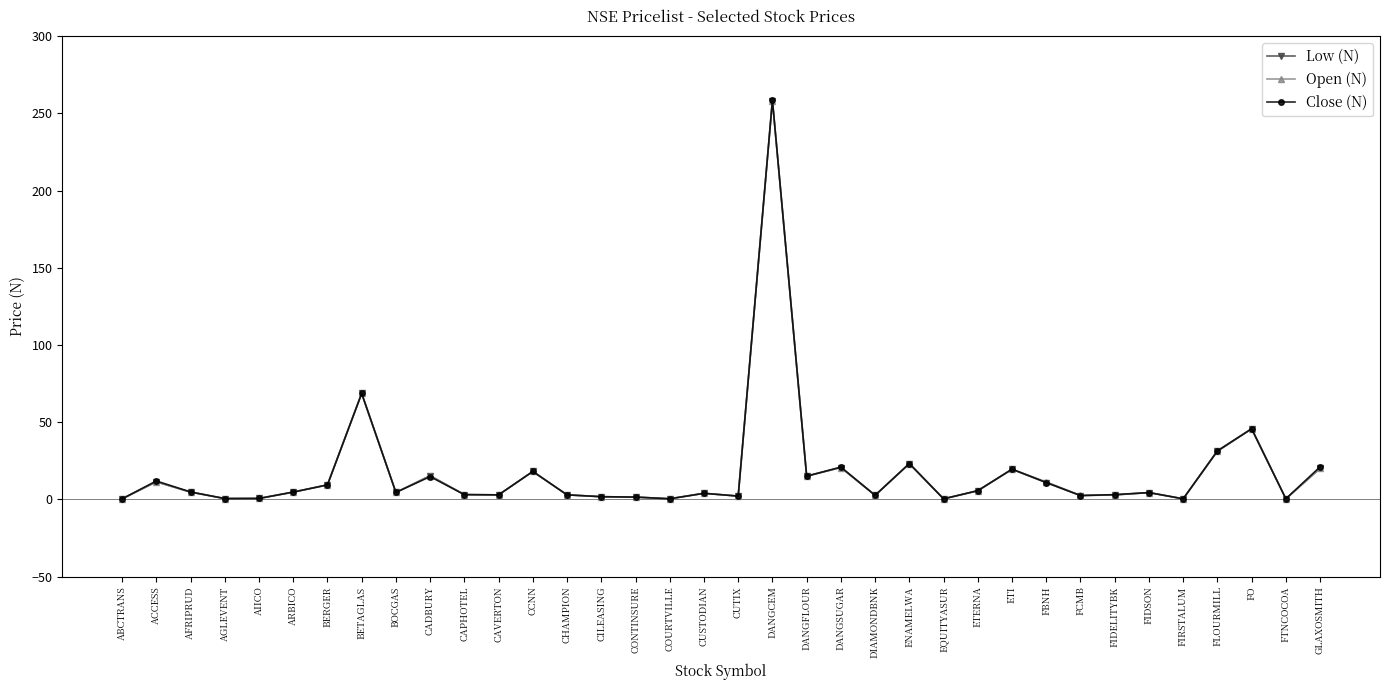

At which category is the sum across all series the highest?

DANGCEM